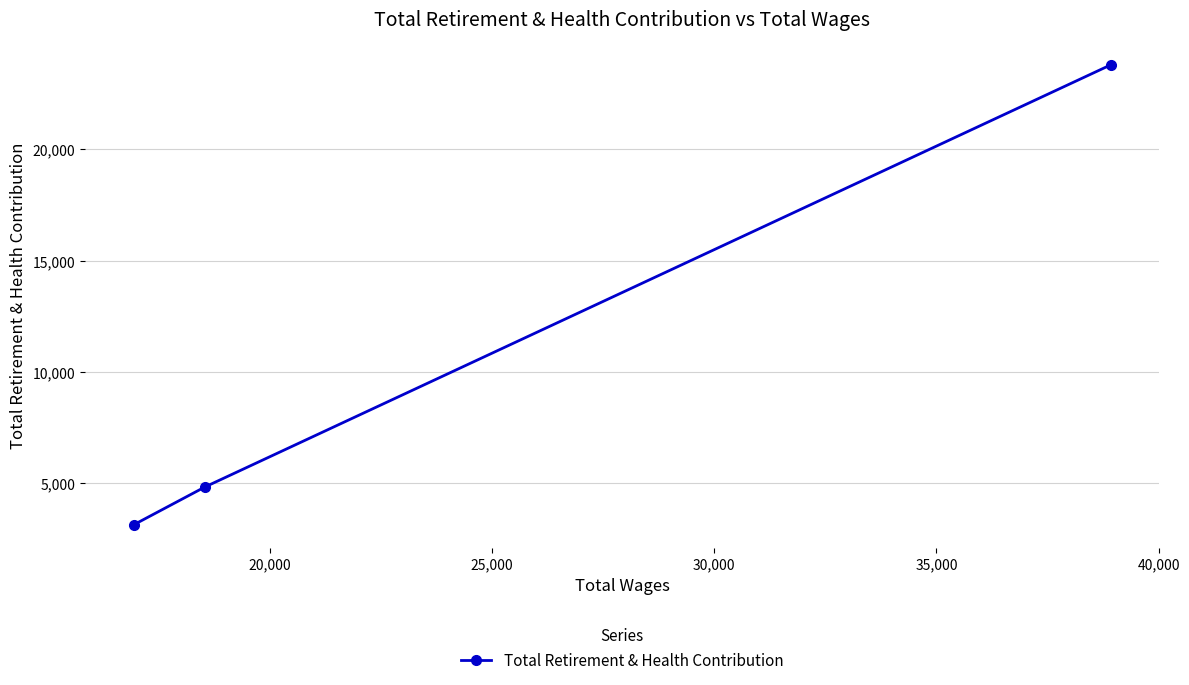

What is the minimum value shown in the chart?

3133